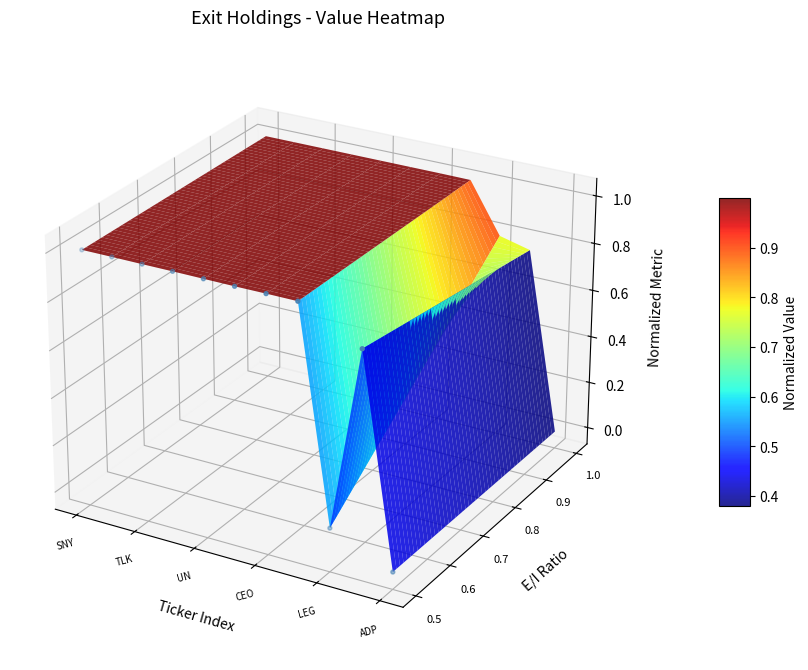

The value at LEG is 0.0. True or false?

True